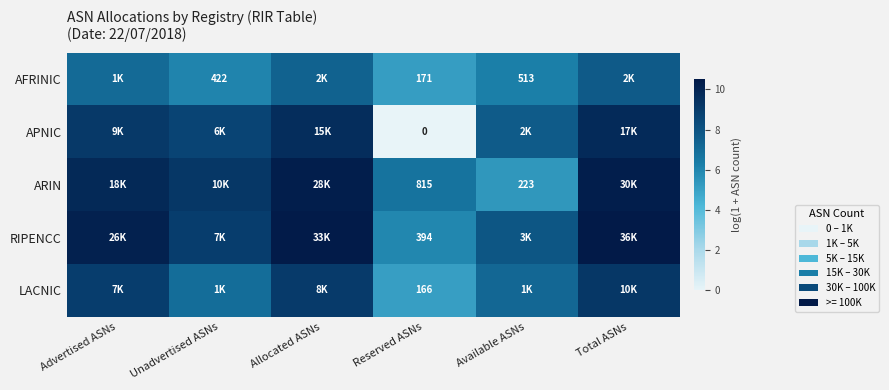

Is the value of ARIN at Reserved ASNs greater than the value of AFRINIC at Reserved ASNs?

Yes